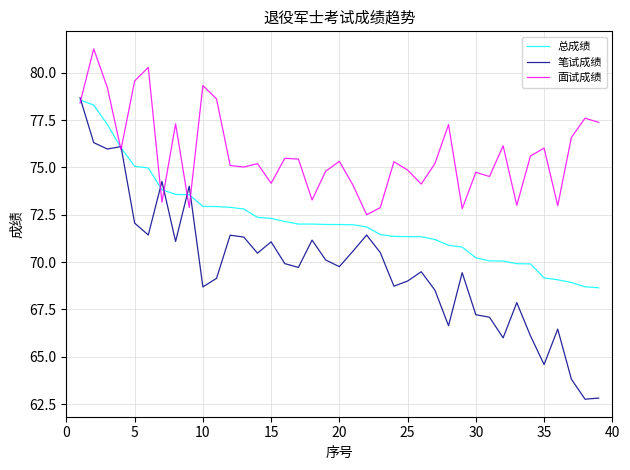

Which series has the largest range (max minus min)?

笔试成绩